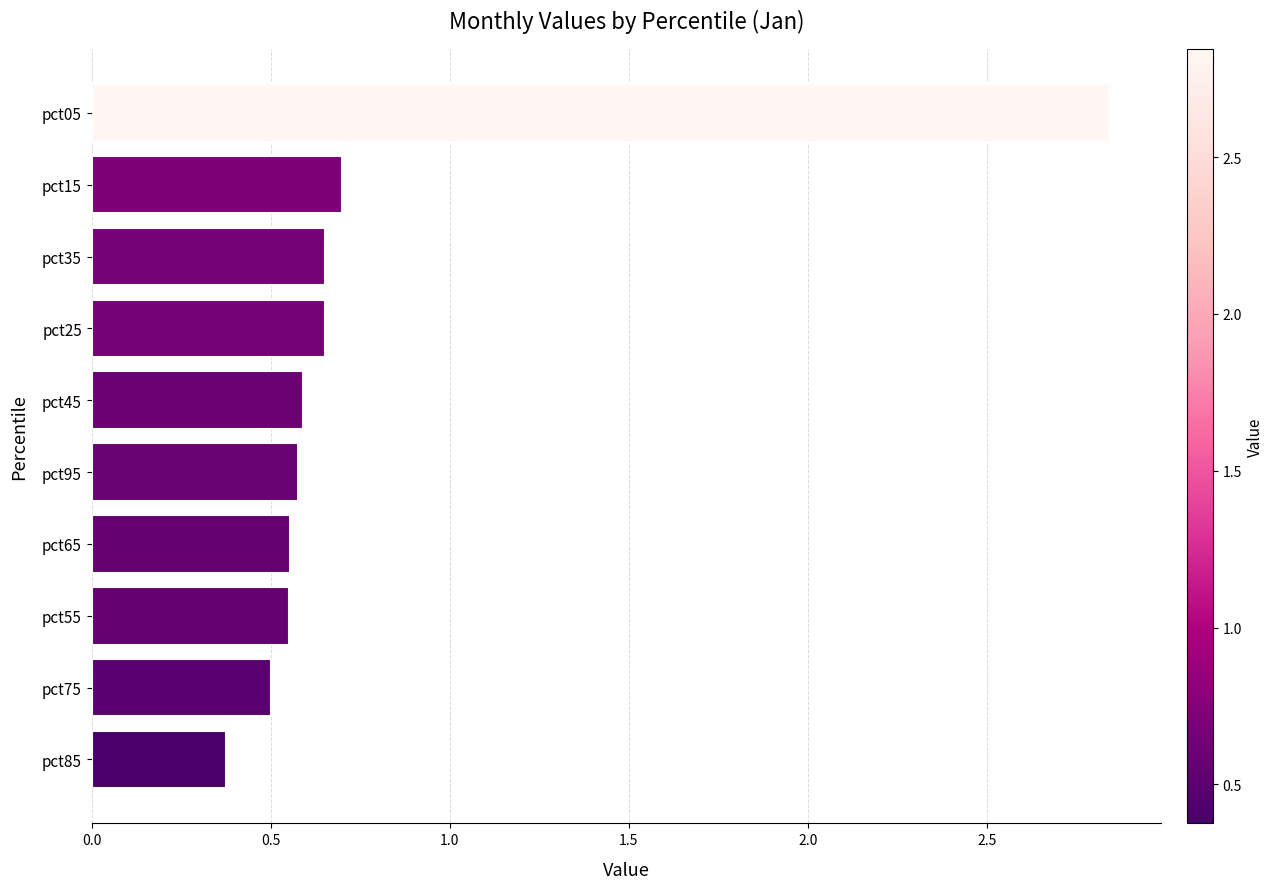

At which category does the chart reach its peak across all series?

pct05